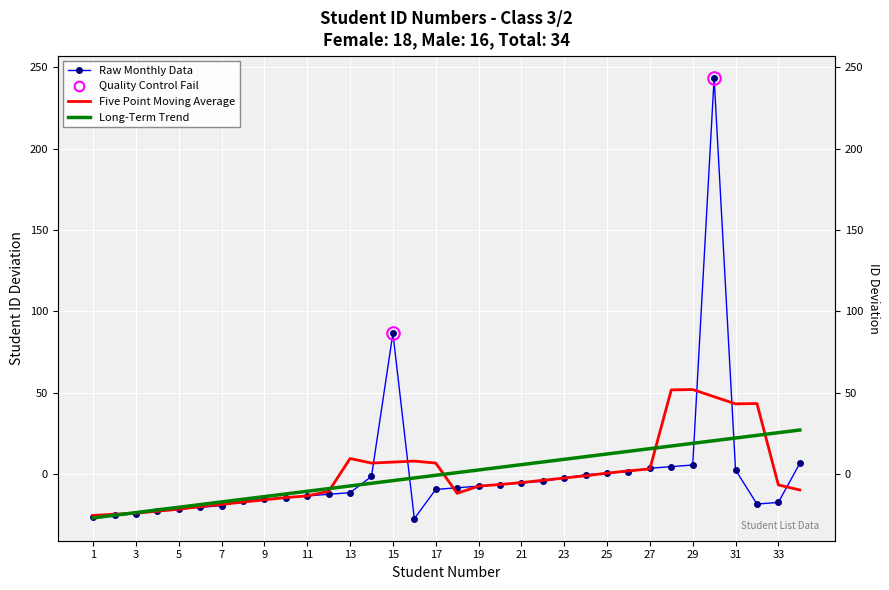

How many lines are shown in the chart?

3